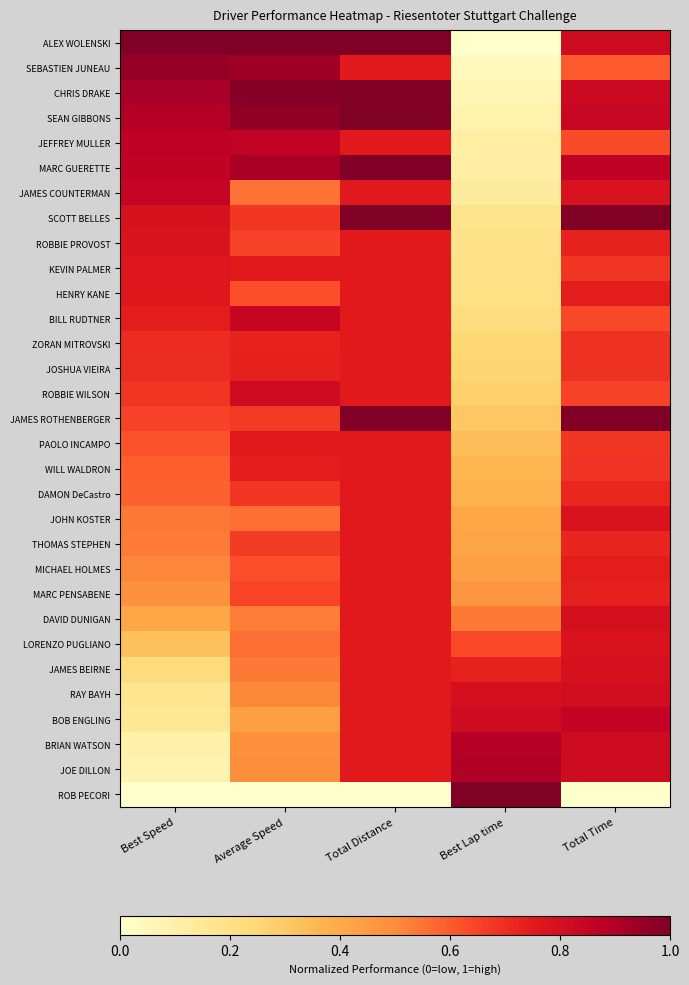

At which category is the sum across all series the highest?

Total Distance